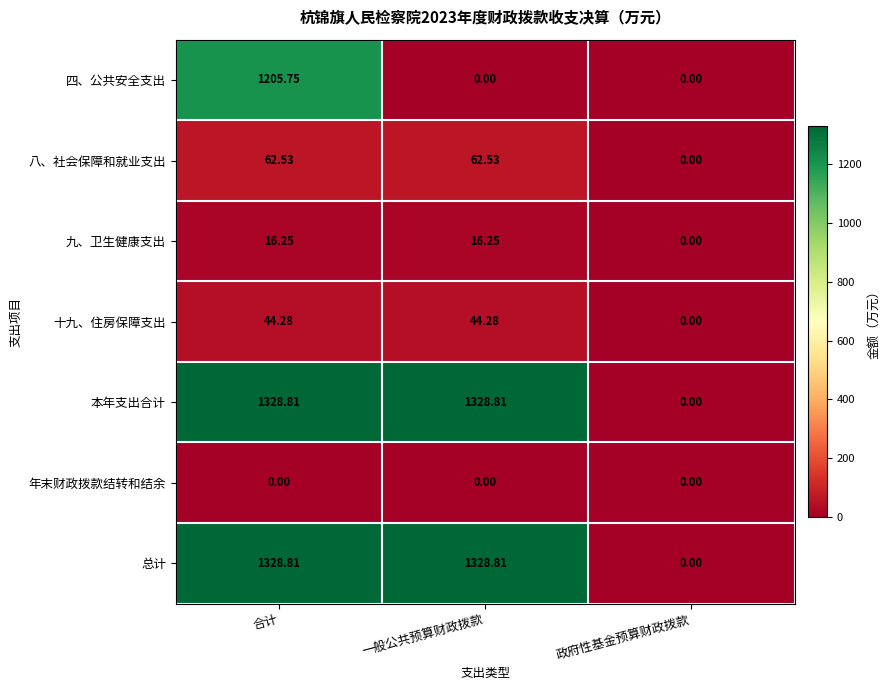

Which category has the highest value in the 四、公共安全支出 series?

合计